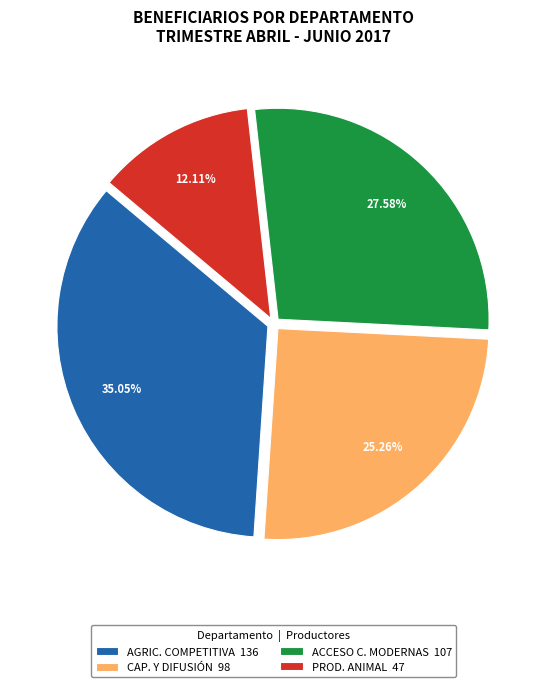

What is the smallest slice in the pie chart?

PROD. ANIMAL 47